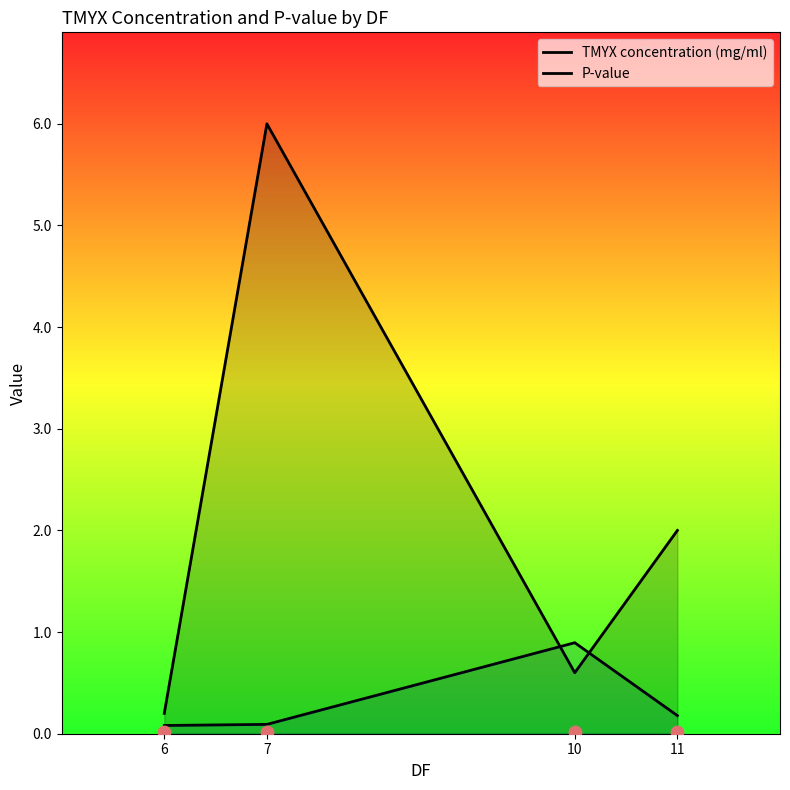

At how many categories does at least one series exceed 3?

1